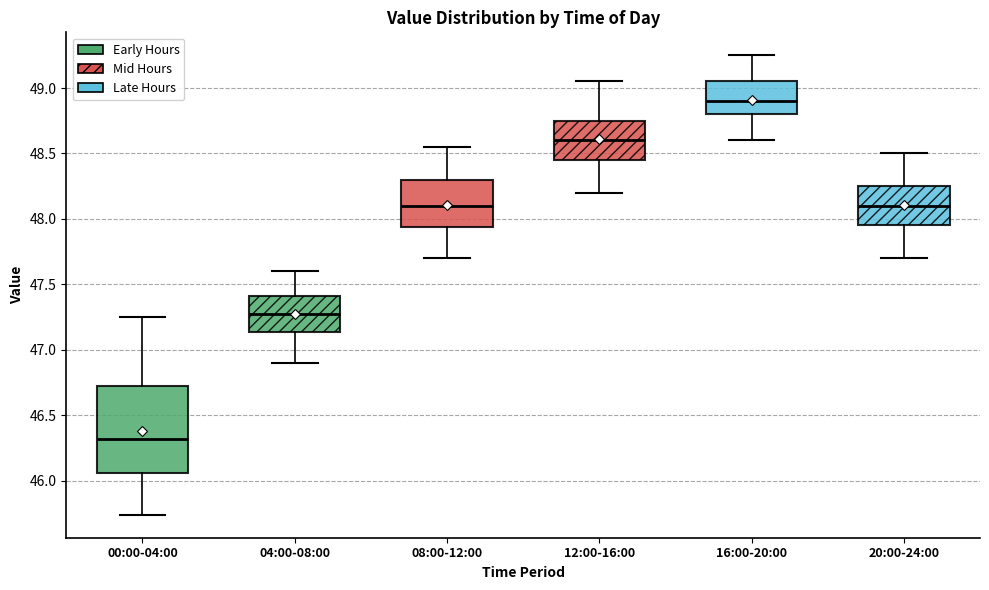

Where does the median line of the box for 16:00-20:00 sit on the y-axis? The values are not printed on the chart, so give them approximately, as read against the axis.

48.90